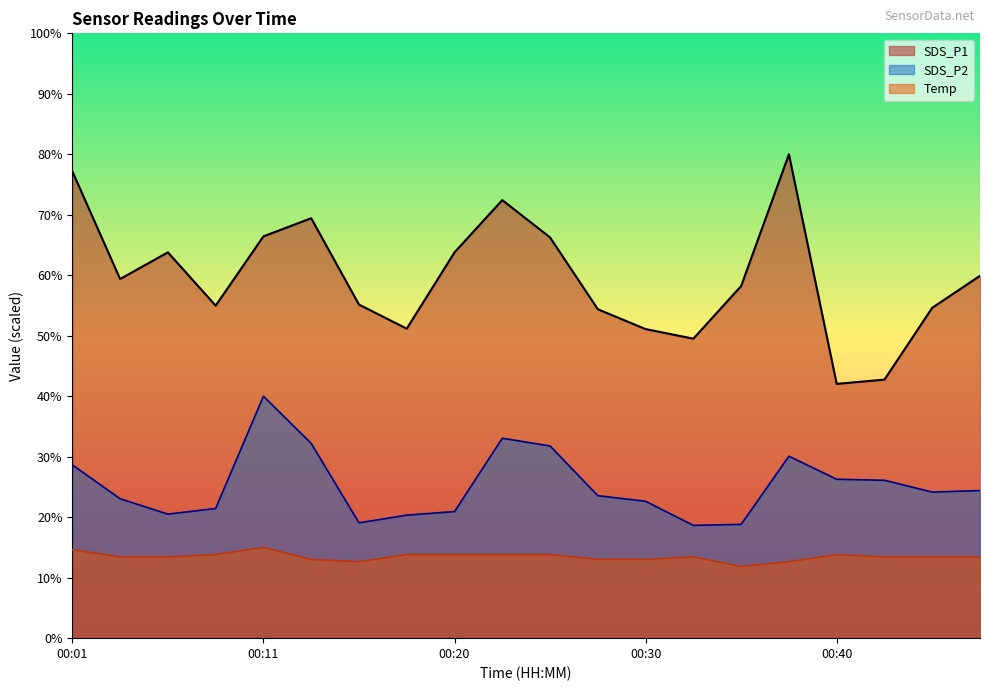

Reading left to right, extract all data points from this chart.

SDS_P1: 00:01=77.2	00:03=59.4	00:06=63.8	00:08=55.0	00:11=66.4	00:13=69.4	00:16=55.2	00:18=51.2	00:20=63.8	00:23=72.4	00:25=66.3	00:28=54.4	00:30=51.1	00:33=49.5	00:35=58.2	00:37=80.0	00:40=42.0	00:42=42.7	00:45=54.6	00:47=59.9
SDS_P2: 00:01=28.6	00:03=23.1	00:06=20.5	00:08=21.4	00:11=40.0	00:13=32.2	00:16=19.1	00:18=20.3	00:20=20.9	00:23=33.1	00:25=31.8	00:28=23.6	00:30=22.6	00:33=18.6	00:35=18.8	00:37=30.1	00:40=26.3	00:42=26.1	00:45=24.2	00:47=24.4
Temp: 00:01=14.6	00:03=13.4	00:06=13.4	00:08=13.8	00:11=15.0	00:13=13.0	00:16=12.6	00:18=13.8	00:20=13.8	00:23=13.8	00:25=13.8	00:28=13.0	00:30=13.0	00:33=13.4	00:35=11.8	00:37=12.6	00:40=13.8	00:42=13.4	00:45=13.4	00:47=13.4